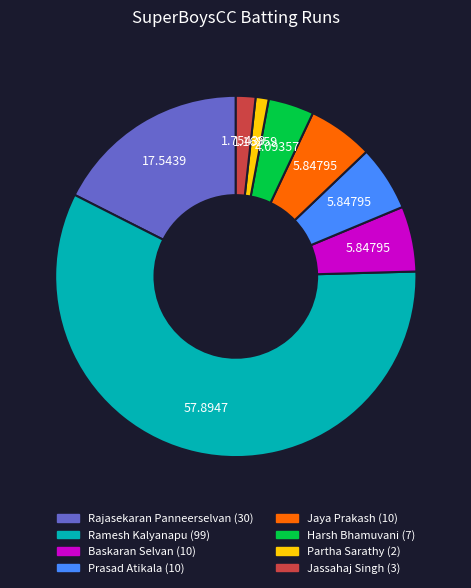

True or false: Partha Sarathy accounts for 1% of the total.

True